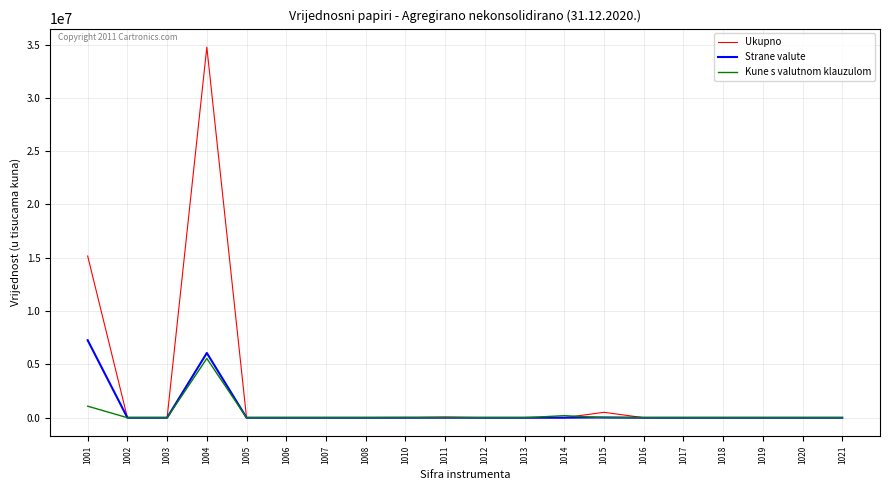

The value of Ukupno at 1019 is 0. True or false?

True